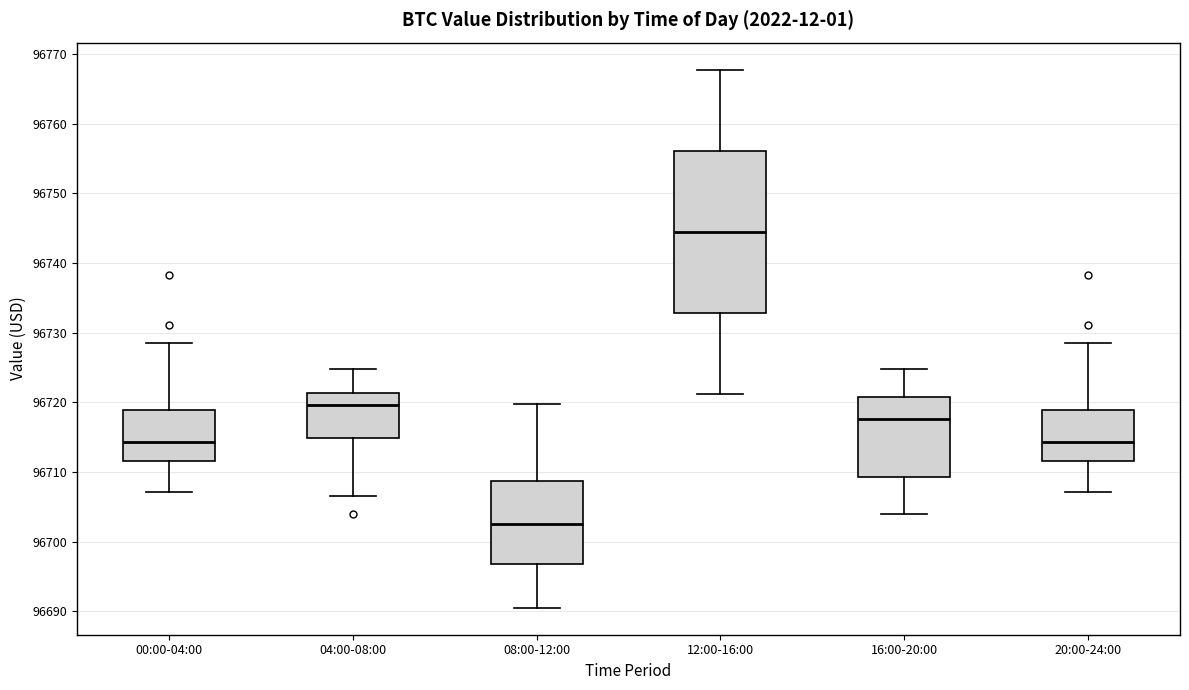

Where does the lower whisker of the box for 08:00-12:00 end on the y-axis? The values are not printed on the chart, so give them approximately, as read against the axis.

96691